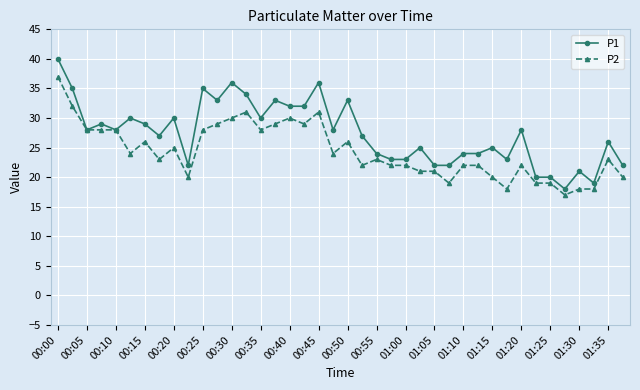

How many distinct data groups are displayed?

2